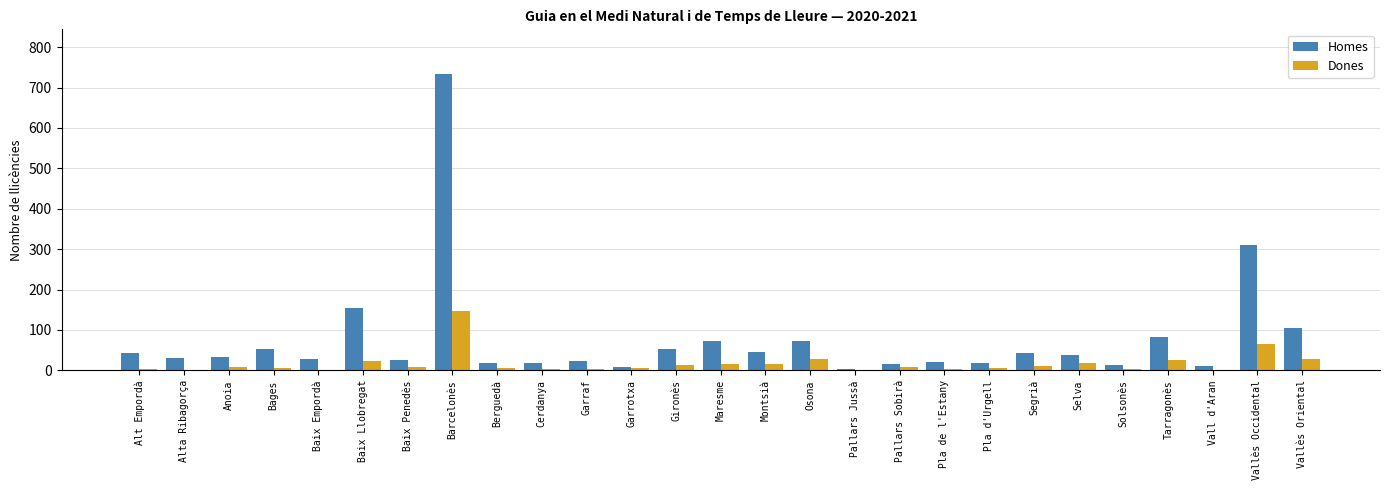

Where does the Homes series first go above 33?

Alt Empordà